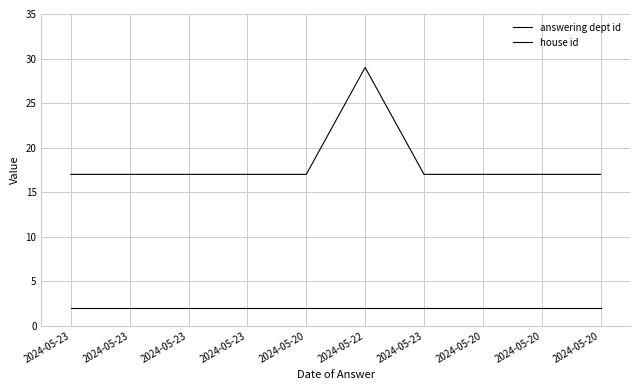

Reading left to right, extract all data points from this chart.

answering dept id: 17	17	17	17	17	29	17	17	17	17
house id: 2	2	2	2	2	2	2	2	2	2